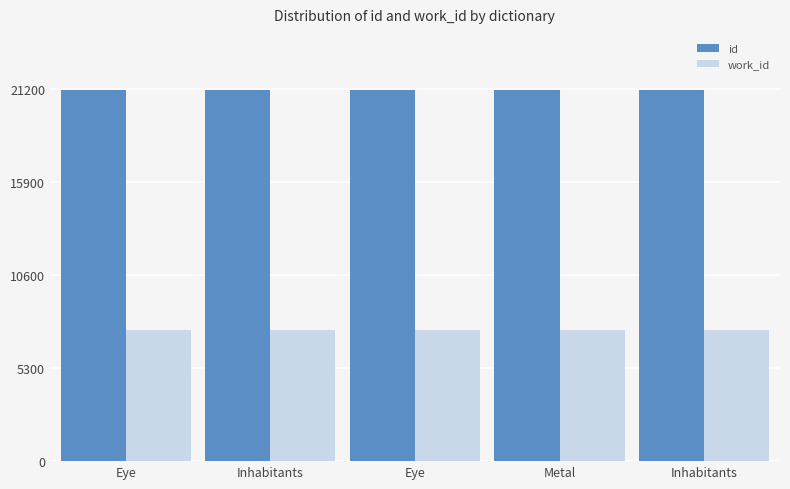

Reading right to left, transcribe all the data shown in this chart.

id: 21191	21188	21185	21184	21183
work_id: 7486	7486	7486	7486	7486